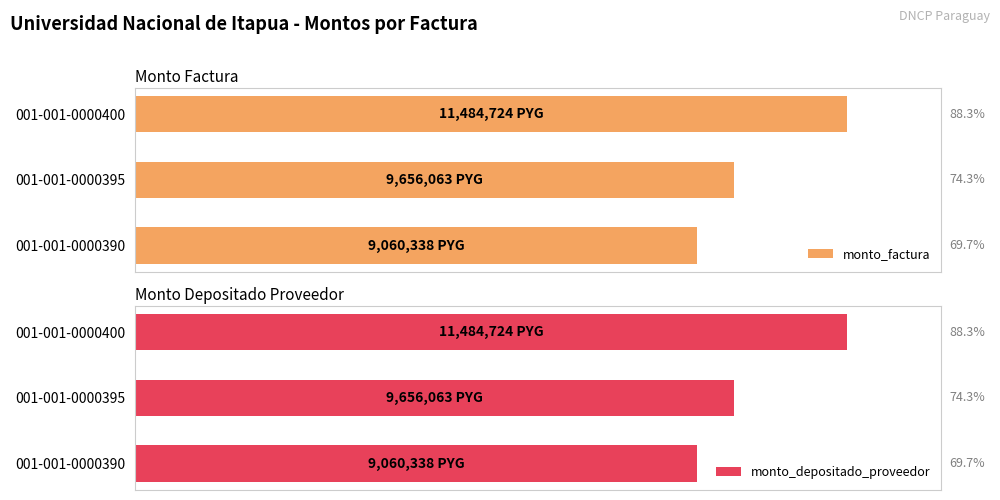

How many groups of bars are there?

3